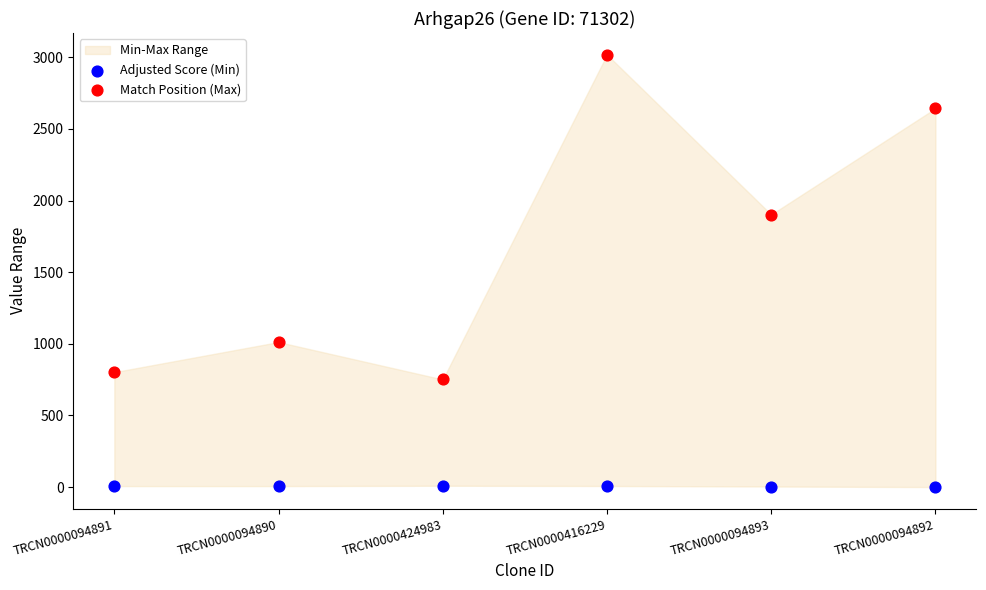

Which series has the largest Y range (max minus min)?

Match Position (Max)